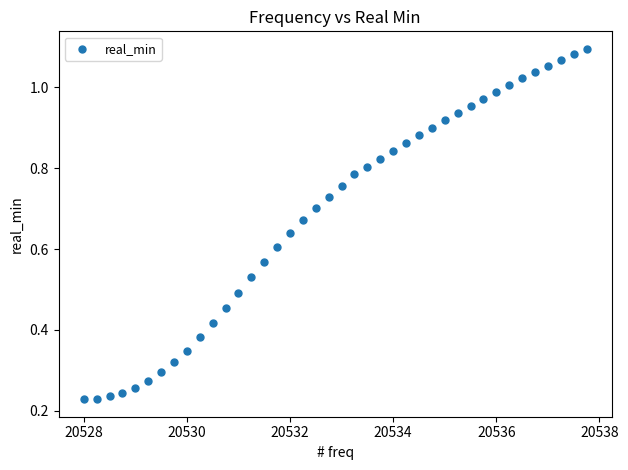

What is the range of X values (max minus min)?

9.8